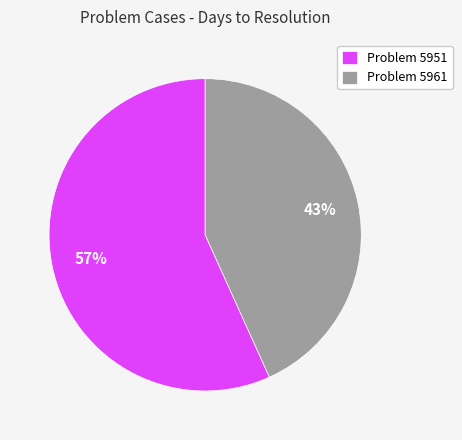

How many segments does this pie chart have?

2